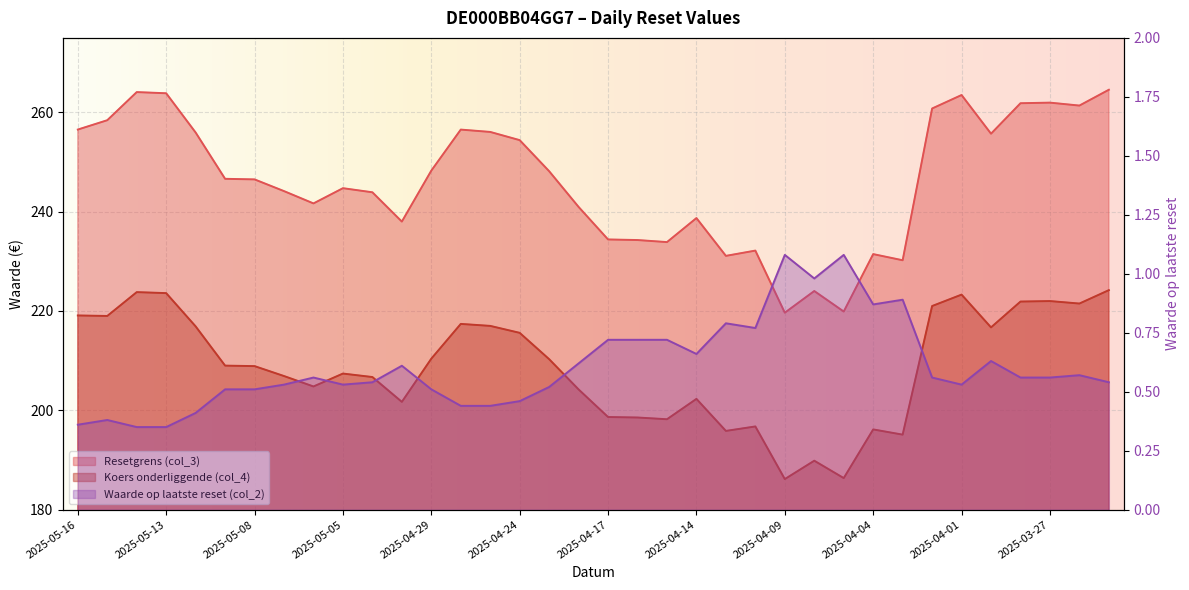

Read the Waarde op laatste reset (col_2) value at 2025-04-11.

0.8